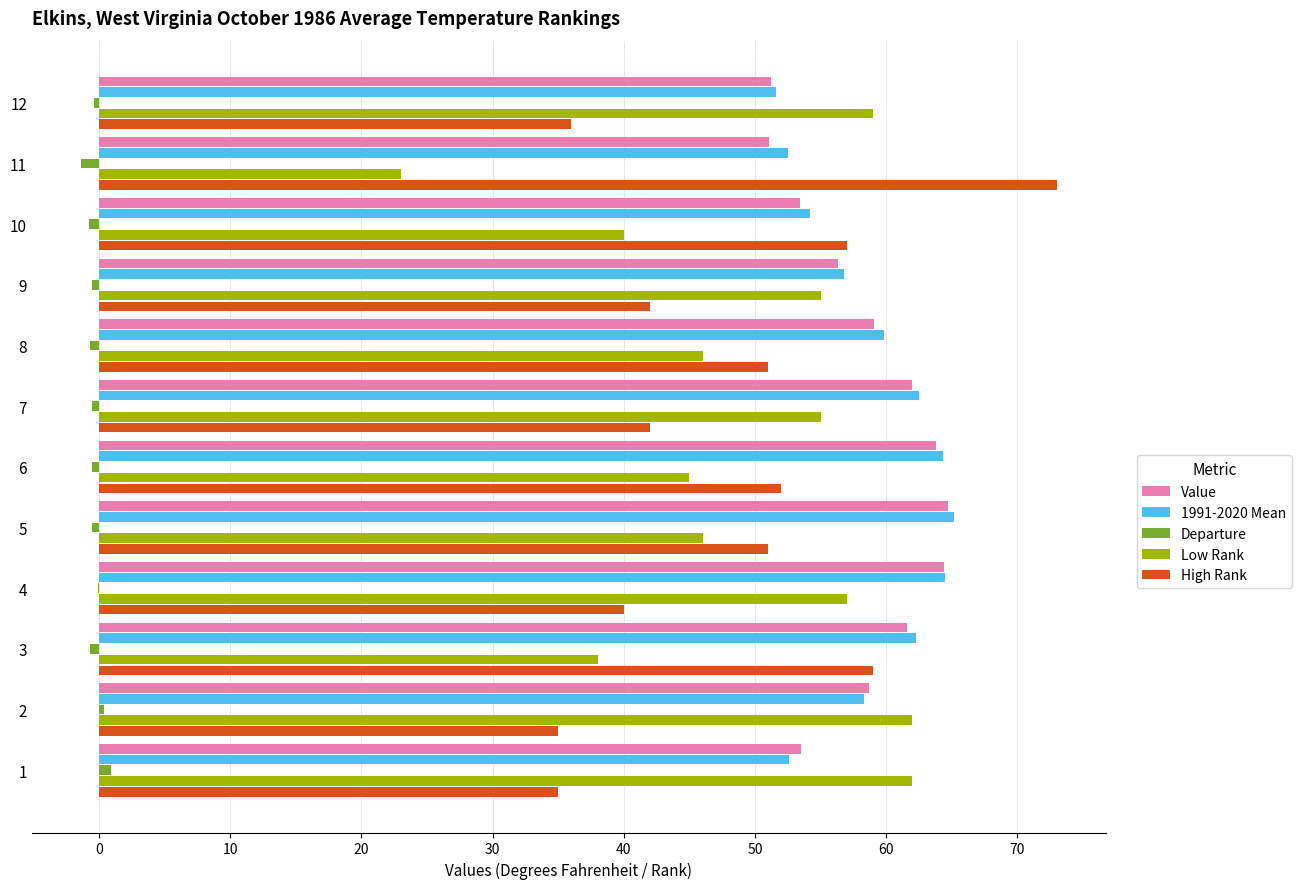

What is the highest value of the High Rank series?

73.0